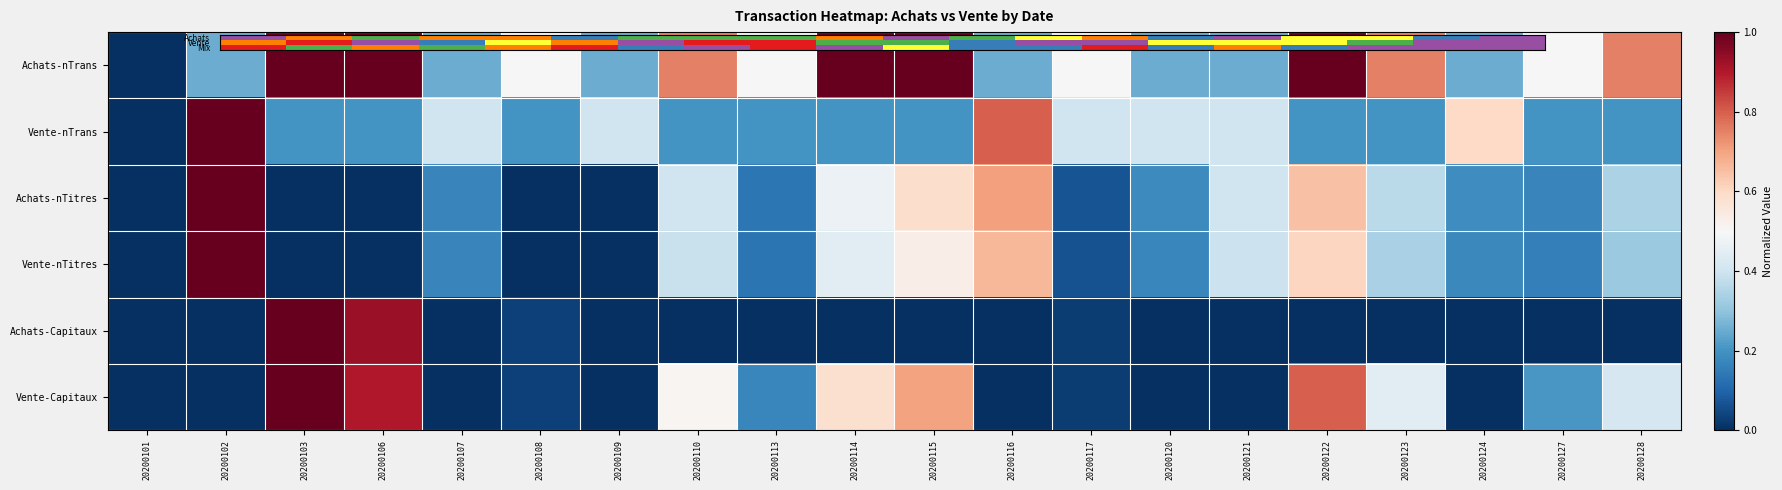

How many positive values does the Vente-nTitres series have?

19